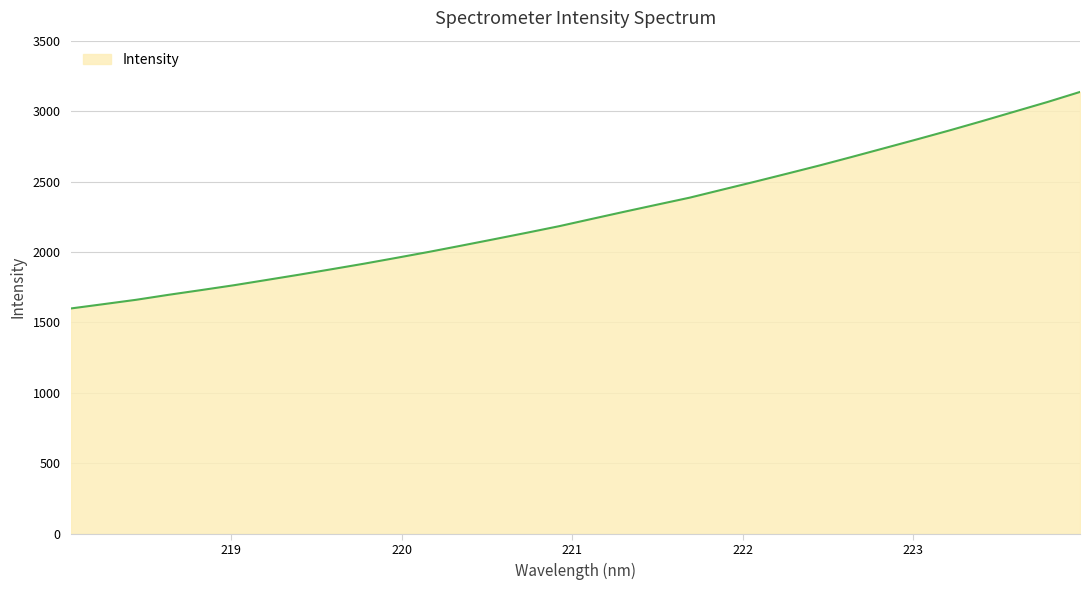

How many series are shown in this chart?

1